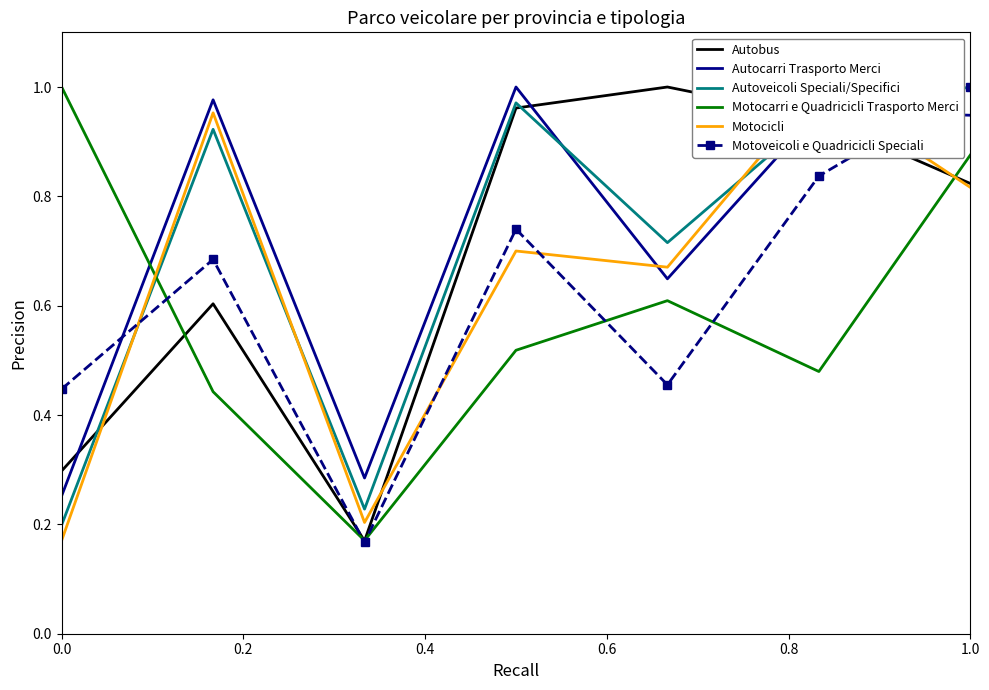

The value of Motoveicoli e Quadricicli Speciali at 0.0 is 0.4. True or false?

True